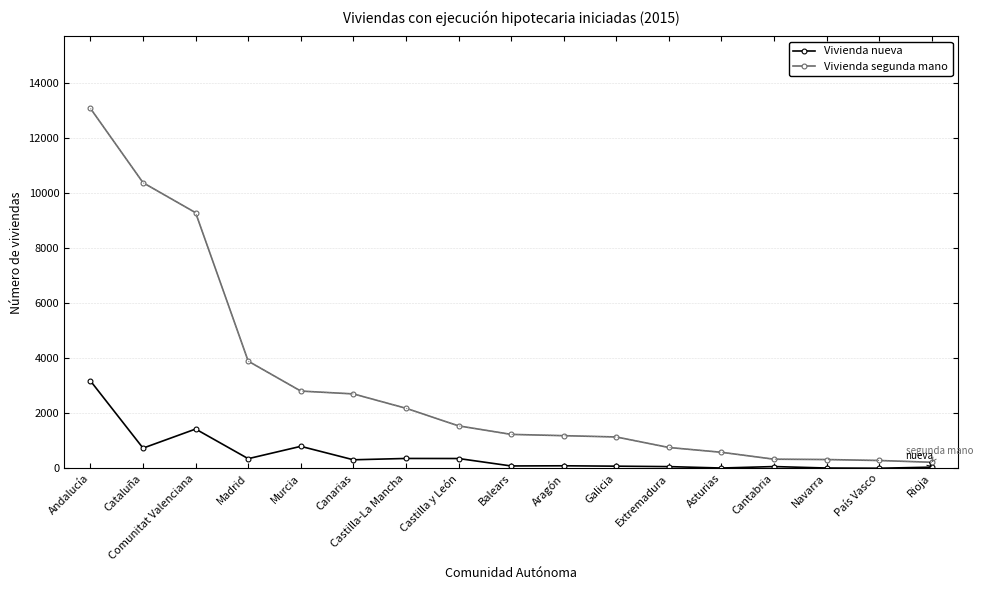

What is the difference between the Vivienda segunda mano values at Cataluña and Madrid?

6477